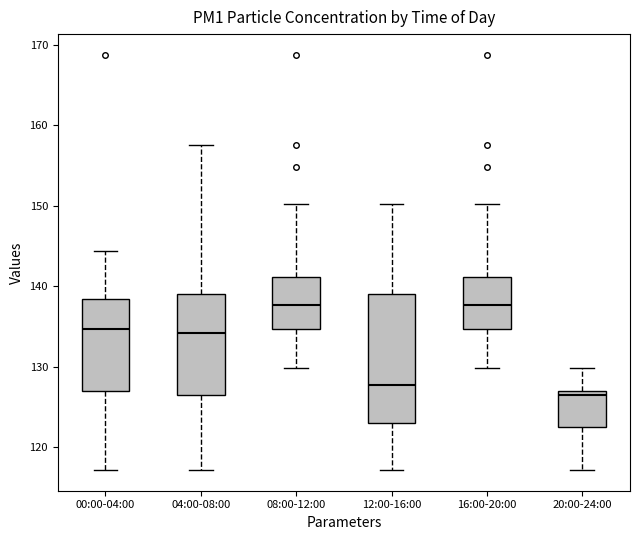

Reading left to right, read every box against the y-axis: the position of its median line, the range the box covers, and the ends of its whiskers. The values are not printed on the chart, so give them approximately, as read against the axis.

00:00-04:00: median 135, box 127 to 138, whiskers 117 to 144
04:00-08:00: median 134, box 126 to 139, whiskers 117 to 157
08:00-12:00: median 138, box 135 to 141, whiskers 130 to 150
12:00-16:00: median 128, box 123 to 139, whiskers 117 to 150
16:00-20:00: median 138, box 135 to 141, whiskers 130 to 150
20:00-24:00: median 126, box 123 to 127, whiskers 117 to 130